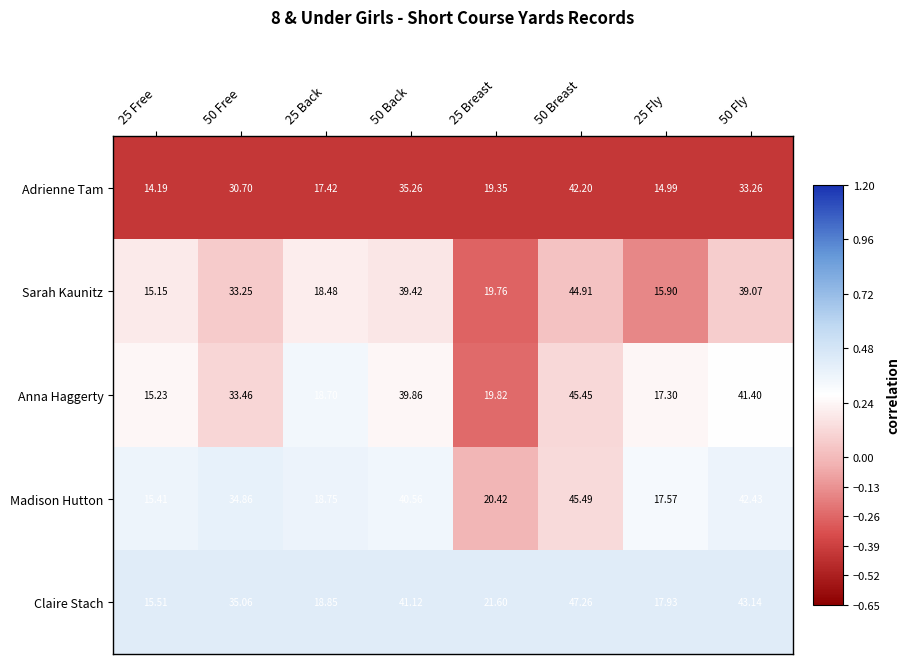

Which series has the largest total across all categories?

Claire Stach